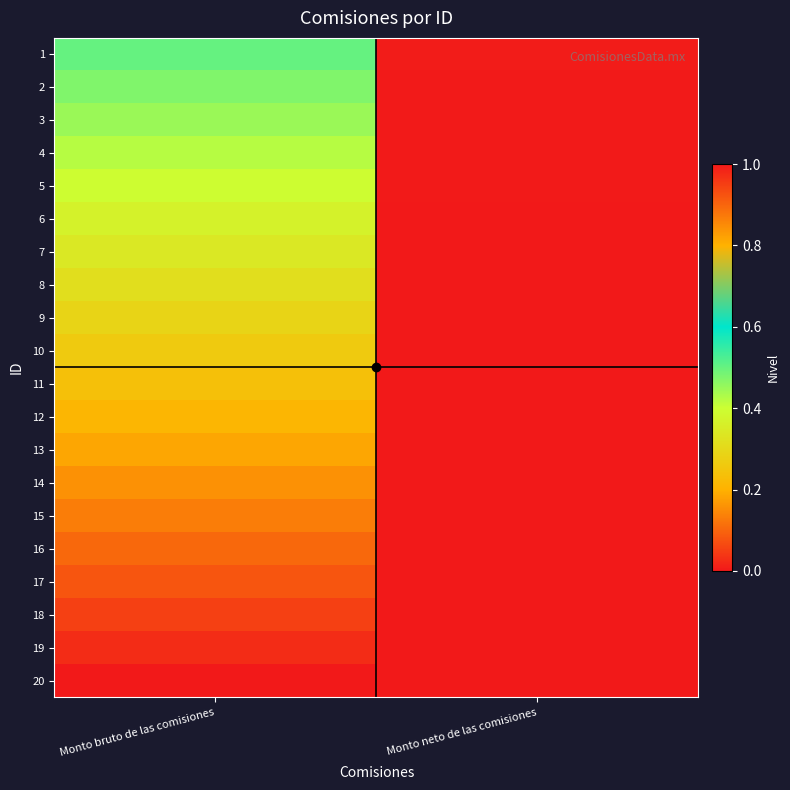

What is the difference between the highest and lowest values at Monto bruto de las comisiones?

0.5